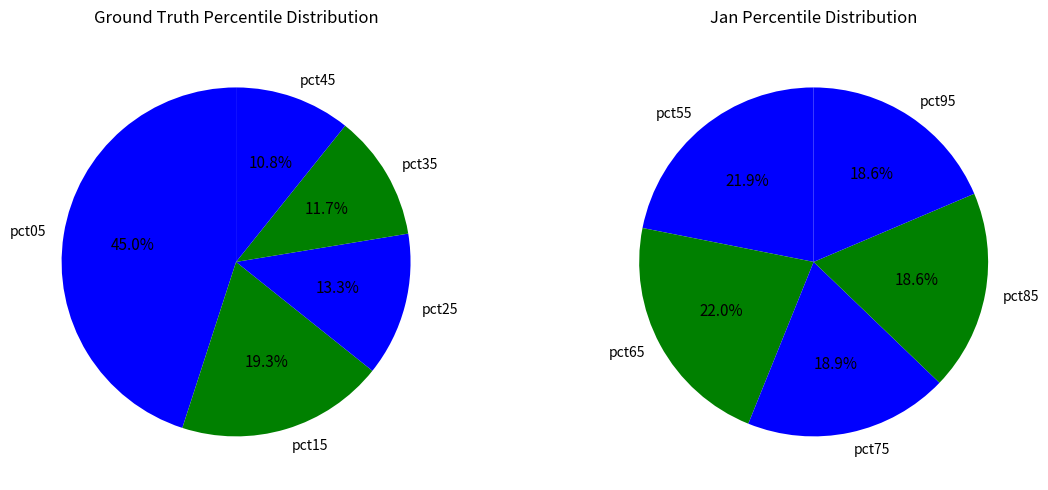

Is the sum of pct35 and pct45 greater than half?

No